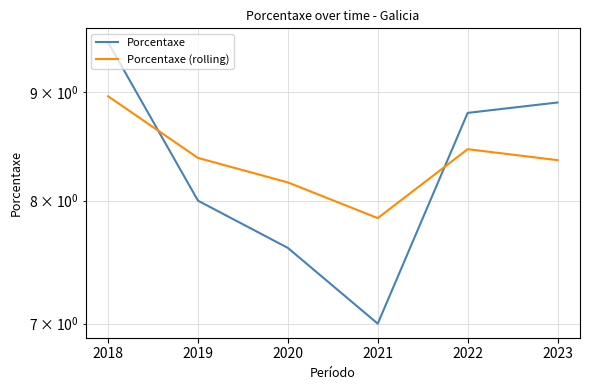

The Porcentaxe (rolling) series shows 13.5 at 2023. True or false?

False